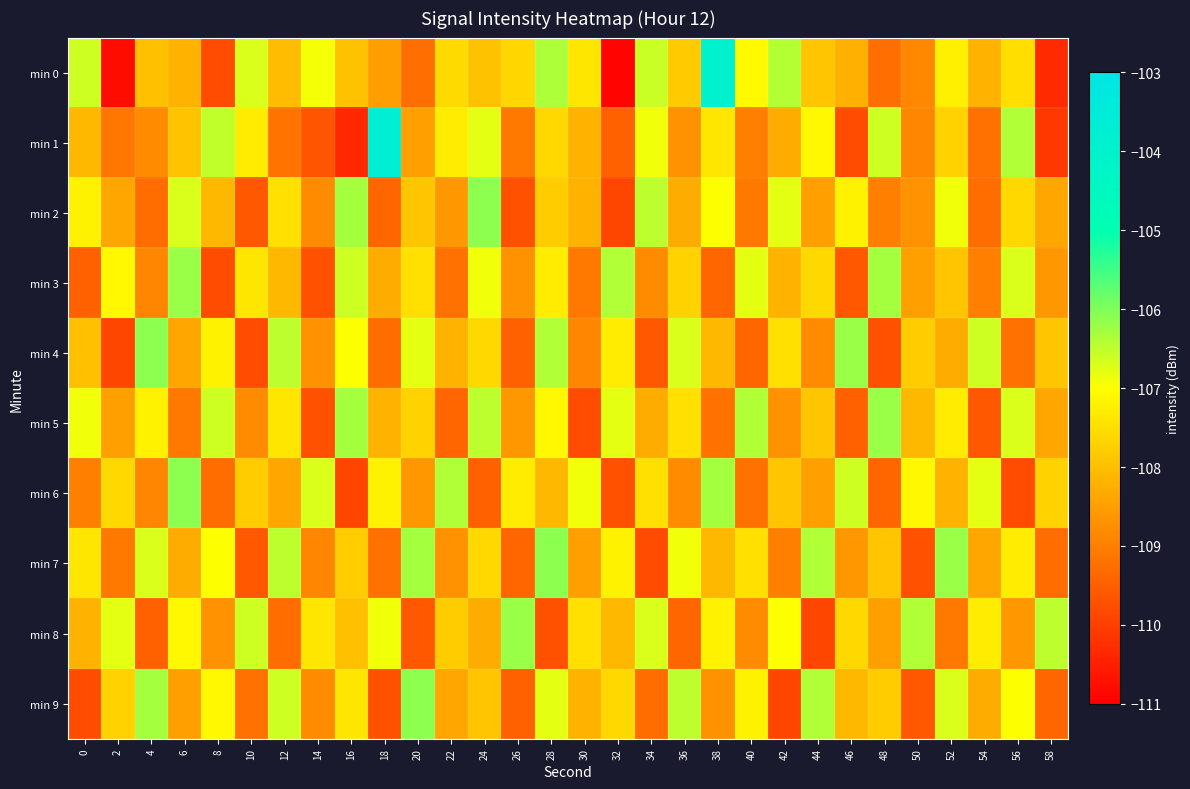

At which category is the sum across all series the highest?

28